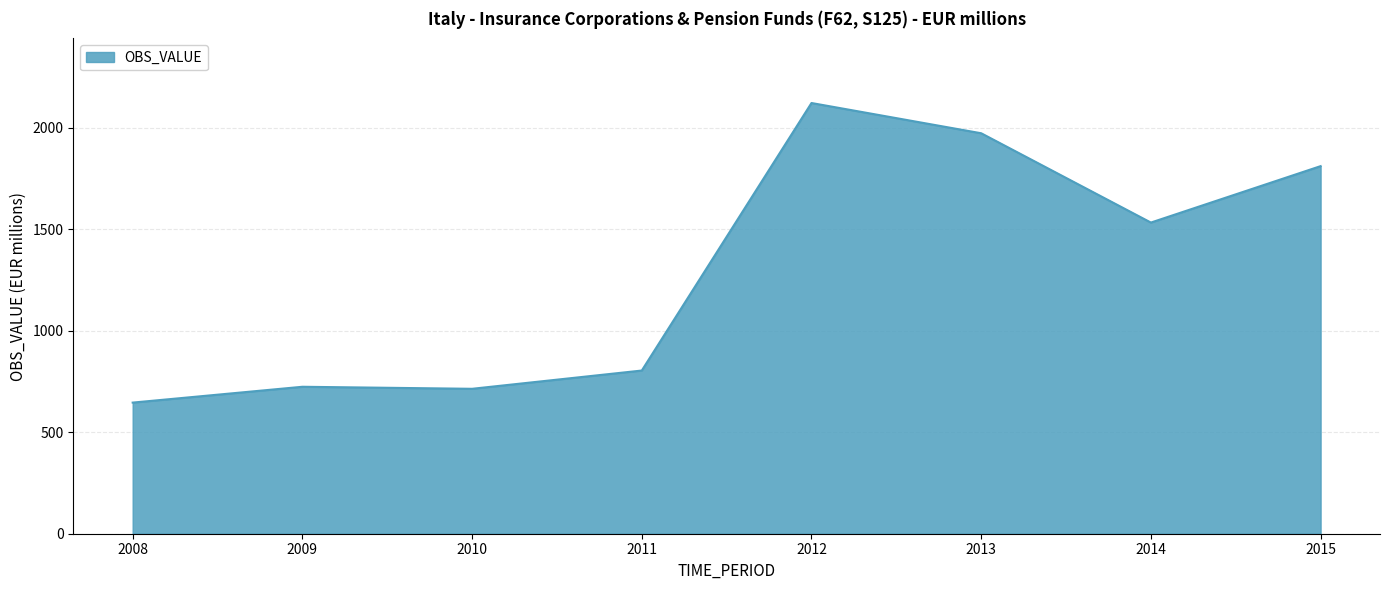

How many lines are shown in the chart?

1